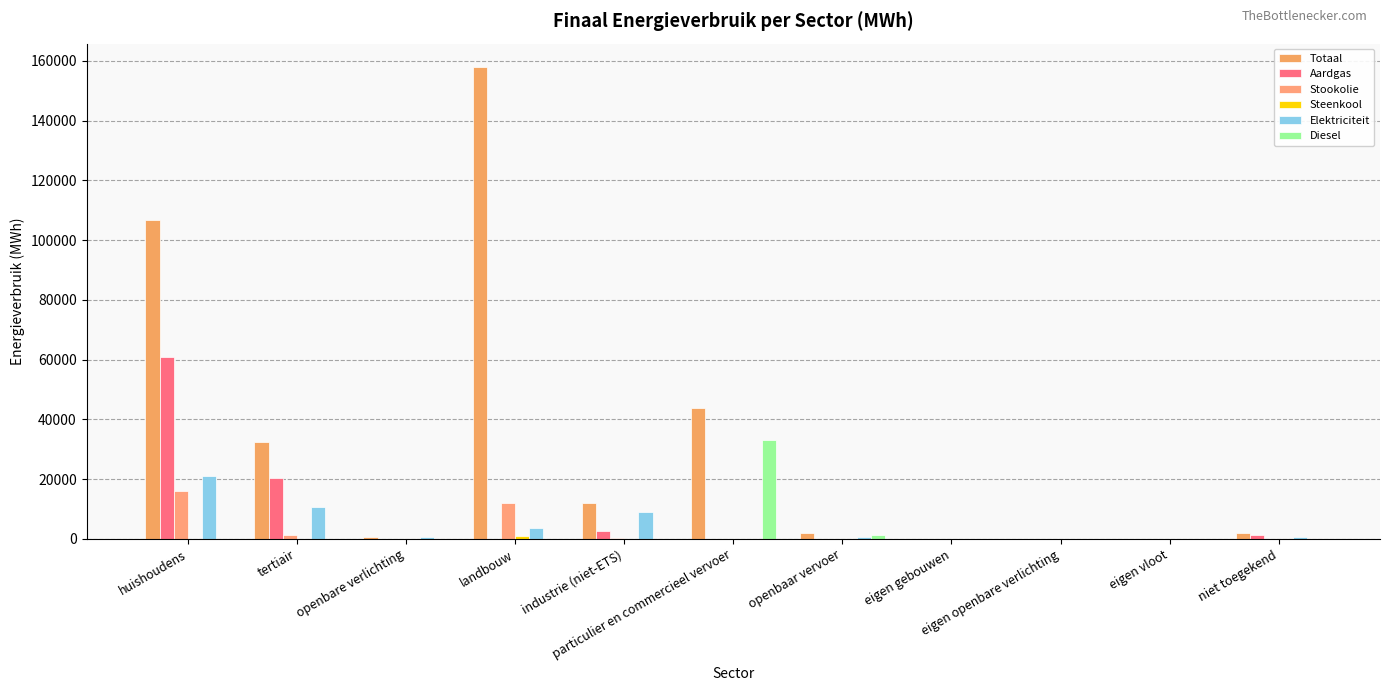

Which series has the largest total across all categories?

Totaal